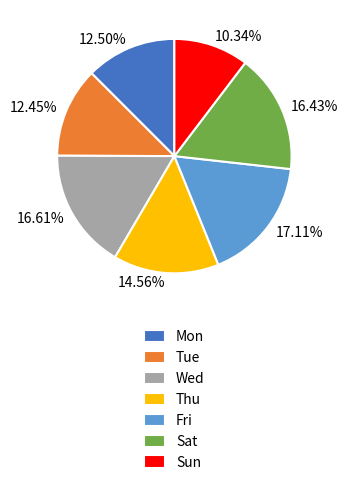

Is there any slice that represents more than half of the pie?

No